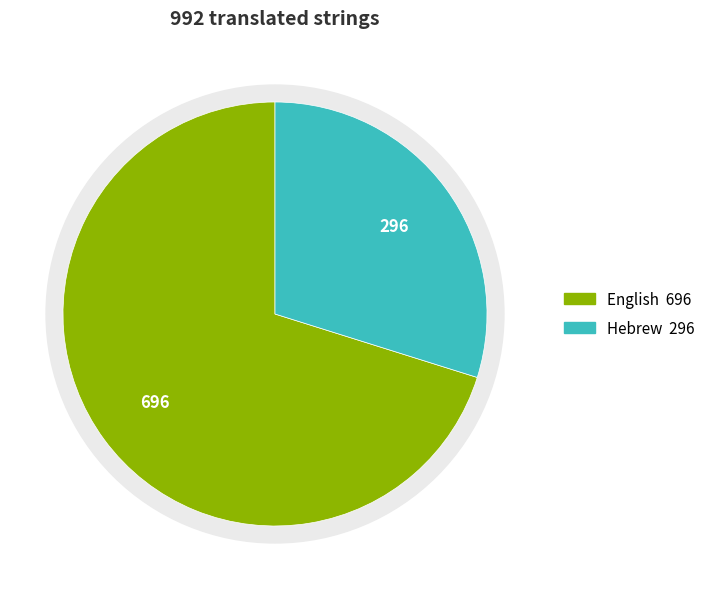

Which slice is the smallest?

Hebrew